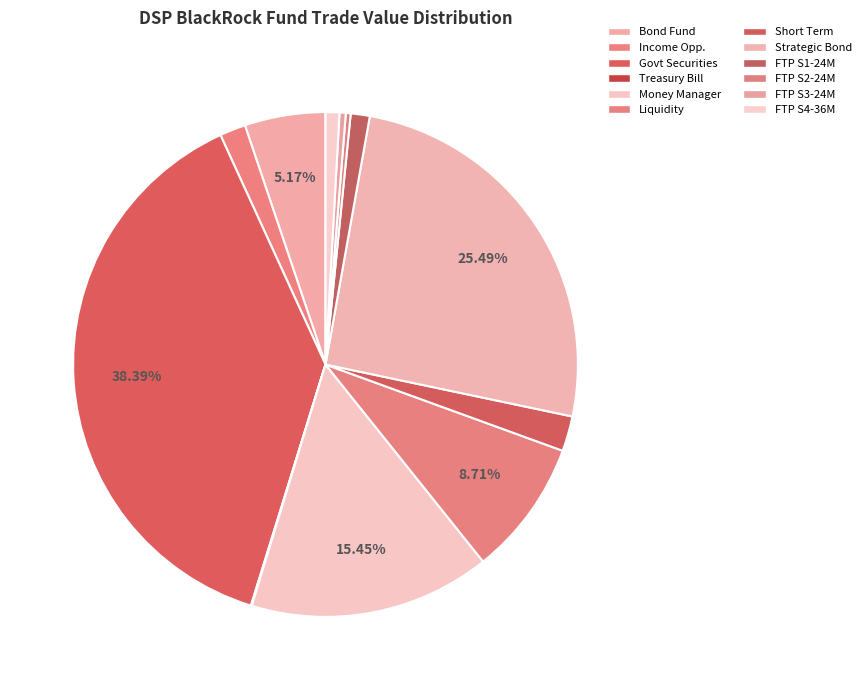

Rank the categories by value from lowest to highest.

DSP BlackRock Treasury Bill Fund, DSP BlackRock FTP Series 2 - 24M, DSP BlackRock FTP Series 3 - 24M, DSP BlackRock FTP Series 4 - 36M, DSP BlackRock FTP Series 1 - 24M, DSP BlackRock Income Opportunities Fund, DSP BlackRock Short Term Fund, DSP BlackRock Bond Fund, DSP BlackRock Liquidity Fund, DSP BlackRock Money Manager Fund, DSP BlackRock Strategic Bond Fund, DSP BlackRock Government Securities Fund